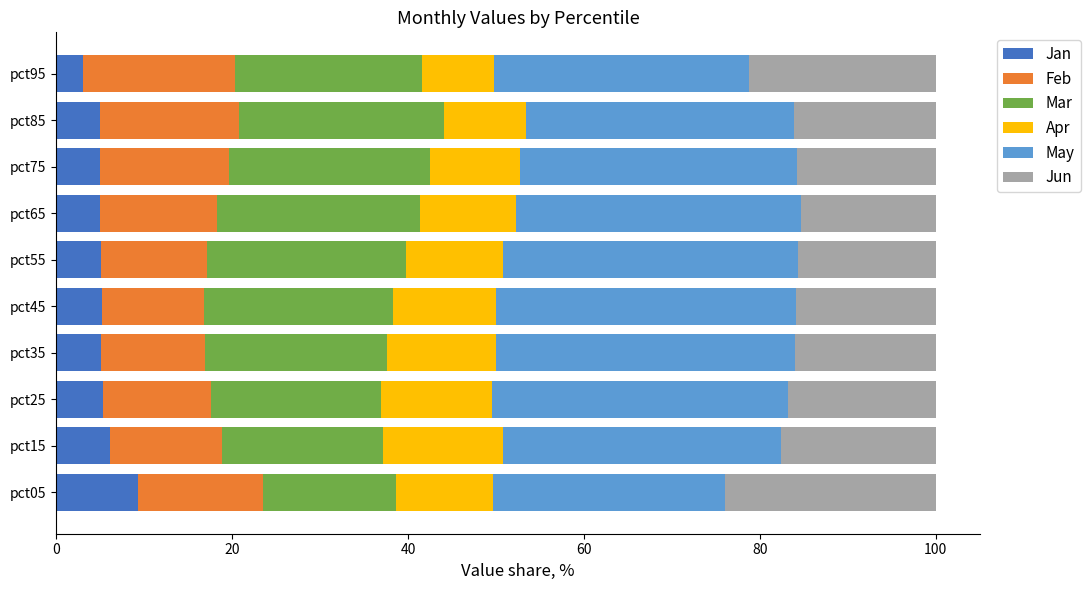

What is the total value across all series at pct35?

100.0